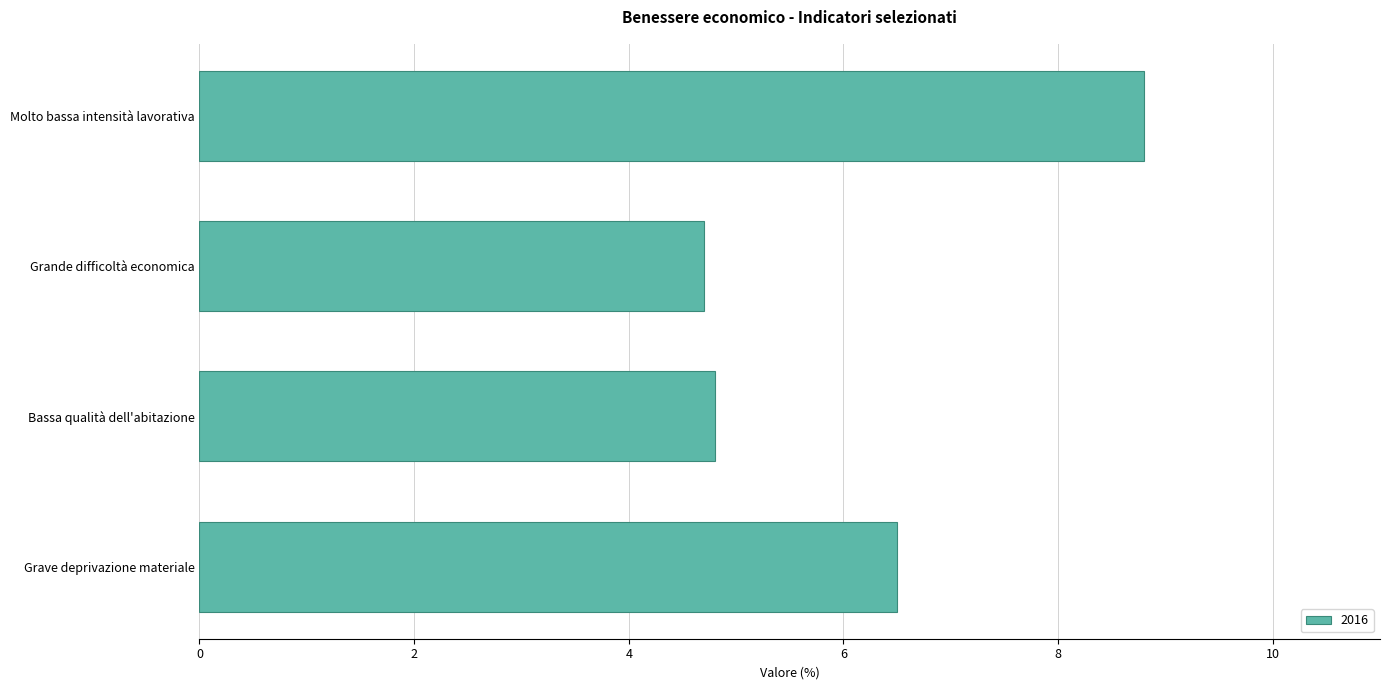

Reading bottom to top, what are all the values shown in this chart?

6.5	4.8	4.7	8.8